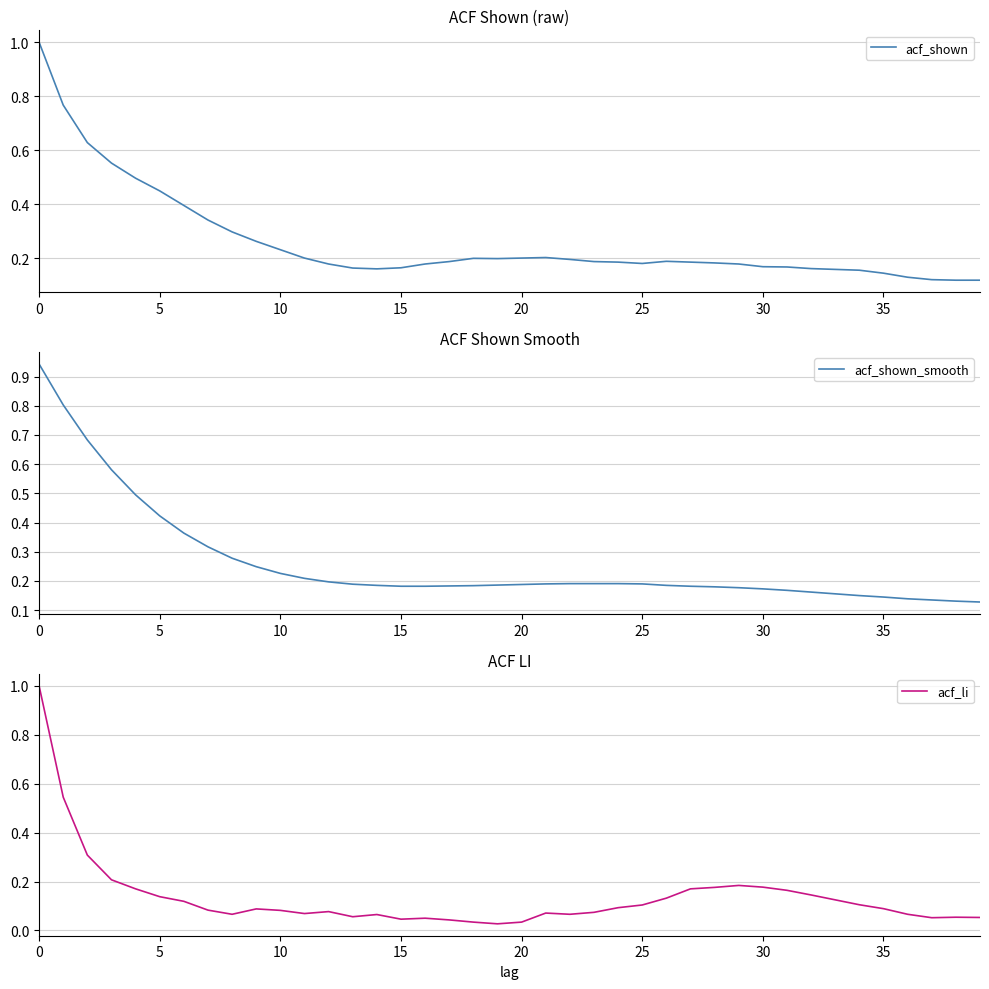

At which label does acf_shown_smooth reach its minimum?

39